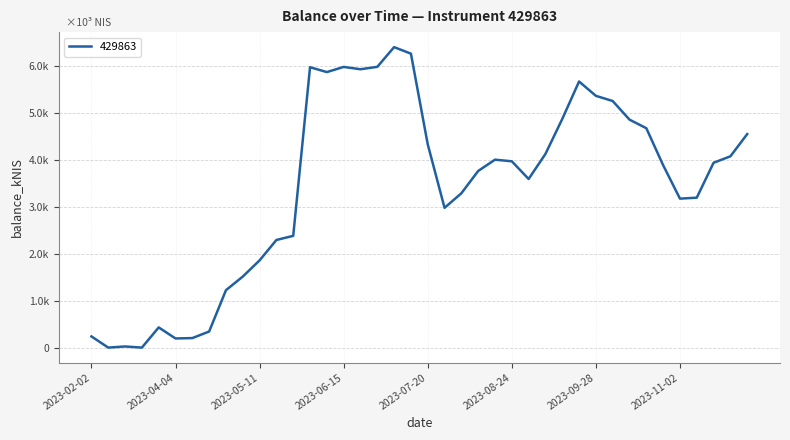

At which category does the data reach its first local peak?

2023-03-02